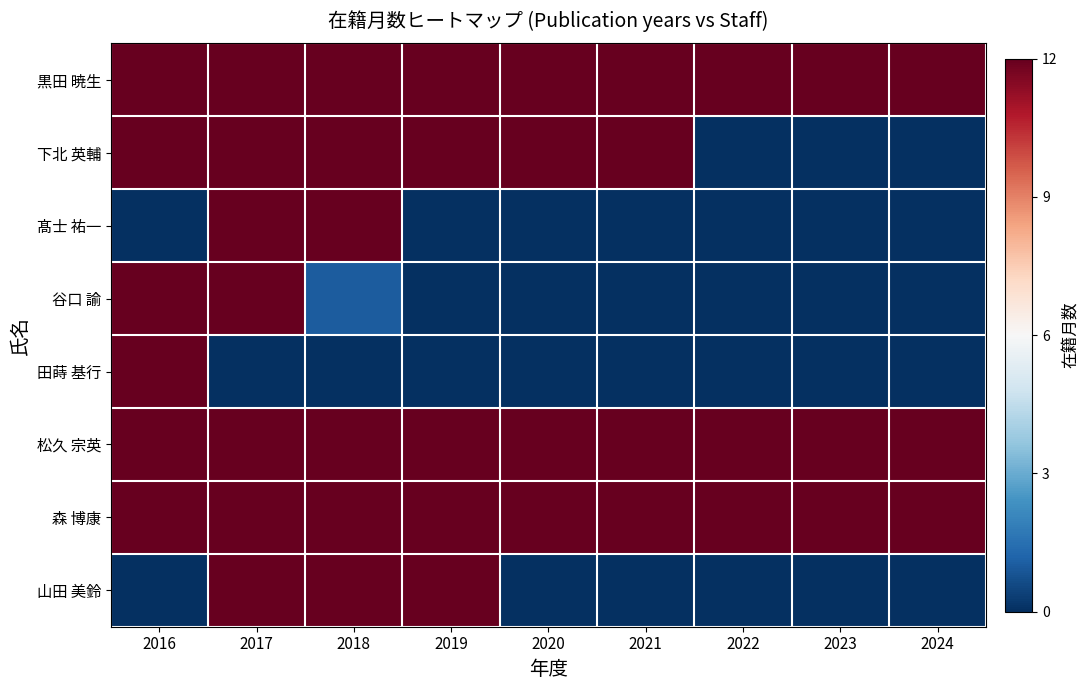

Which series changed the most between 2016 and 2018?

髙士 祐一